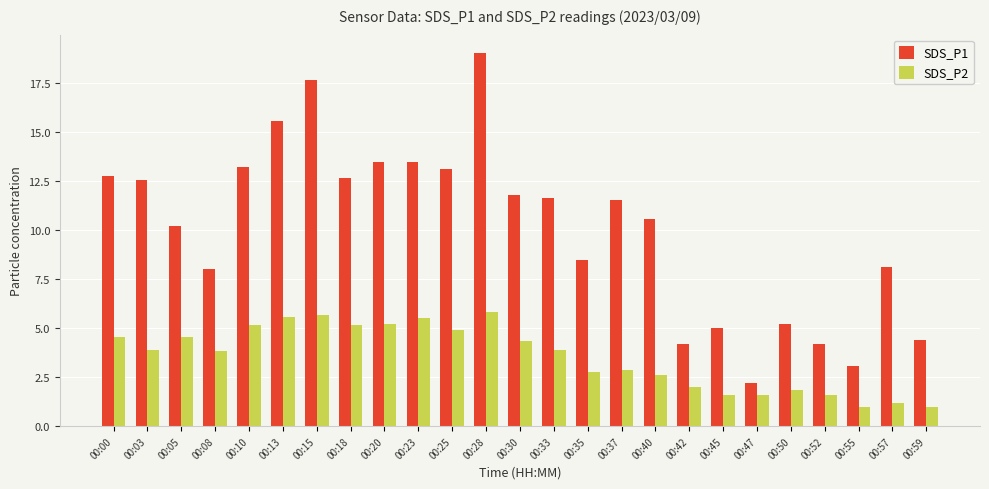

List the series in order of their overall mean, lowest first.

SDS_P2, SDS_P1